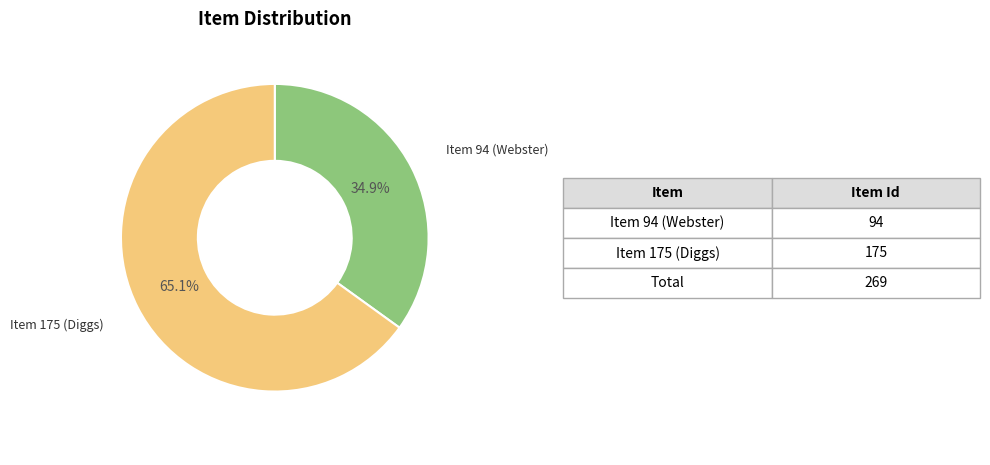

Which category accounts for the majority?

Item 175 (Diggs)